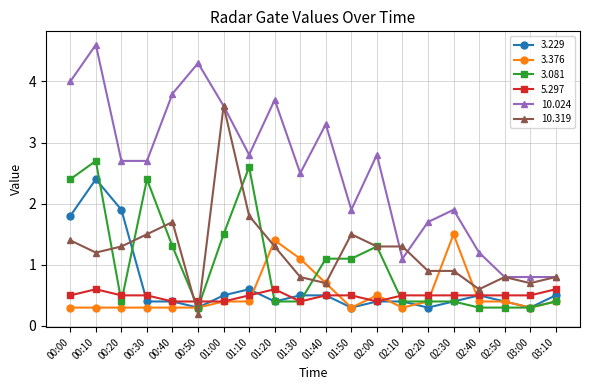

Reading left to right, transcribe all the data shown in this chart.

3.229: 00:00=1.8	00:10=2.4	00:20=1.9	00:30=0.4	00:40=0.4	00:50=0.3	01:00=0.5	01:10=0.6	01:20=0.4	01:30=0.5	01:40=0.5	01:50=0.3	02:00=0.4	02:10=0.4	02:20=0.3	02:30=0.4	02:40=0.5	02:50=0.4	03:00=0.3	03:10=0.5
3.376: 00:00=0.3	00:10=0.3	00:20=0.3	00:30=0.3	00:40=0.3	00:50=0.3	01:00=0.4	01:10=0.4	01:20=1.4	01:30=1.1	01:40=0.7	01:50=0.3	02:00=0.5	02:10=0.3	02:20=0.4	02:30=1.5	02:40=0.4	02:50=0.4	03:00=0.3	03:10=0.4
3.081: 00:00=2.4	00:10=2.7	00:20=0.4	00:30=2.4	00:40=1.3	00:50=0.3	01:00=1.5	01:10=2.6	01:20=0.4	01:30=0.4	01:40=1.1	01:50=1.1	02:00=1.3	02:10=0.4	02:20=0.4	02:30=0.4	02:40=0.3	02:50=0.3	03:00=0.3	03:10=0.4
5.297: 00:00=0.5	00:10=0.6	00:20=0.5	00:30=0.5	00:40=0.4	00:50=0.4	01:00=0.4	01:10=0.5	01:20=0.6	01:30=0.4	01:40=0.5	01:50=0.5	02:00=0.4	02:10=0.5	02:20=0.5	02:30=0.5	02:40=0.5	02:50=0.5	03:00=0.5	03:10=0.6
10.024: 00:00=4.0	00:10=4.6	00:20=2.7	00:30=2.7	00:40=3.8	00:50=4.3	01:00=3.6	01:10=2.8	01:20=3.7	01:30=2.5	01:40=3.3	01:50=1.9	02:00=2.8	02:10=1.1	02:20=1.7	02:30=1.9	02:40=1.2	02:50=0.8	03:00=0.8	03:10=0.8
10.319: 00:00=1.4	00:10=1.2	00:20=1.3	00:30=1.5	00:40=1.7	00:50=0.2	01:00=3.6	01:10=1.8	01:20=1.3	01:30=0.8	01:40=0.7	01:50=1.5	02:00=1.3	02:10=1.3	02:20=0.9	02:30=0.9	02:40=0.6	02:50=0.8	03:00=0.7	03:10=0.8